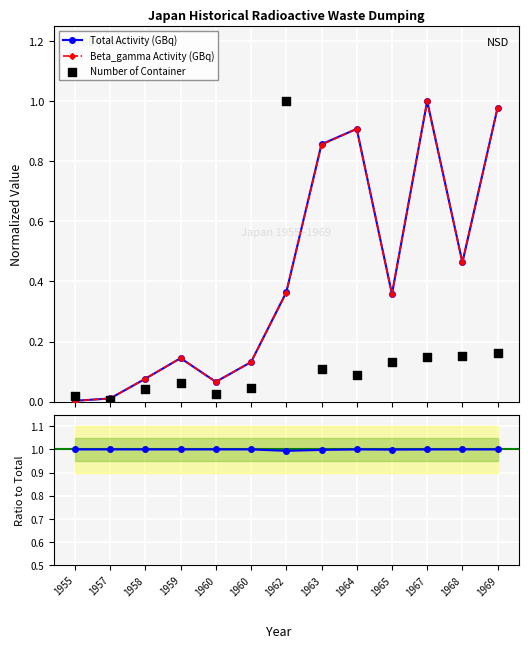

At which category is the sum across all series the highest?

1967